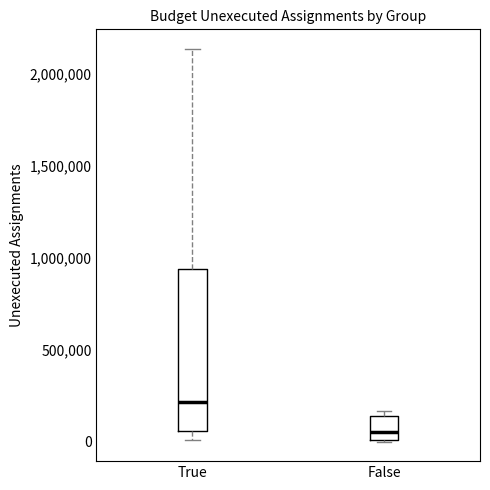

Reading left to right, transcribe this box plot: for each box, give where its median line is, the range the box spans, and where its two whiskers end, as read against the y-axis. The values are not printed on the chart, so give them approximately, as read against the axis.

True: median 200000, box 50000 to 950000, whiskers 0 to 2150000
False: median 50000, box 0 to 150000, whiskers 0 to 150000 (just above the box's upper edge)